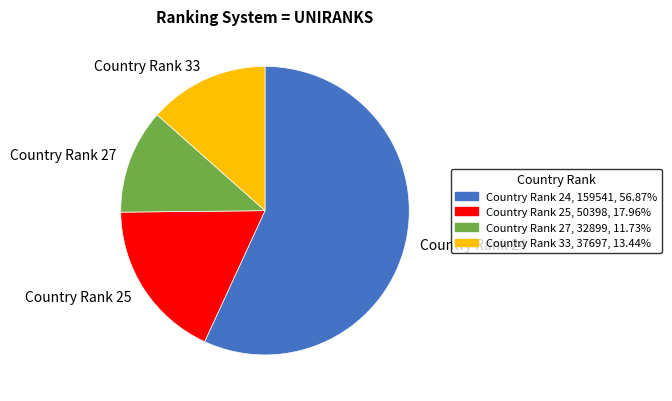

Which slice is the largest?

Country Rank 24